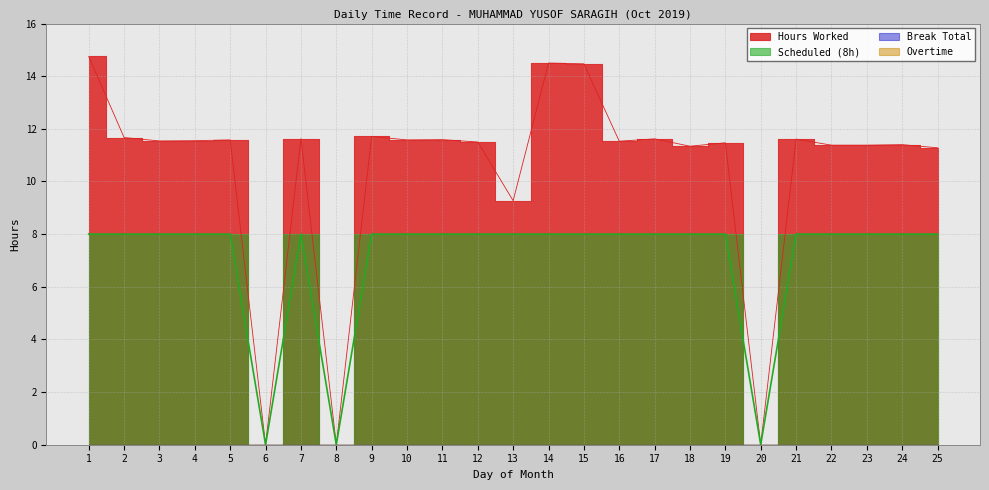

The value of Scheduled at 23 is 8.0. True or false?

True